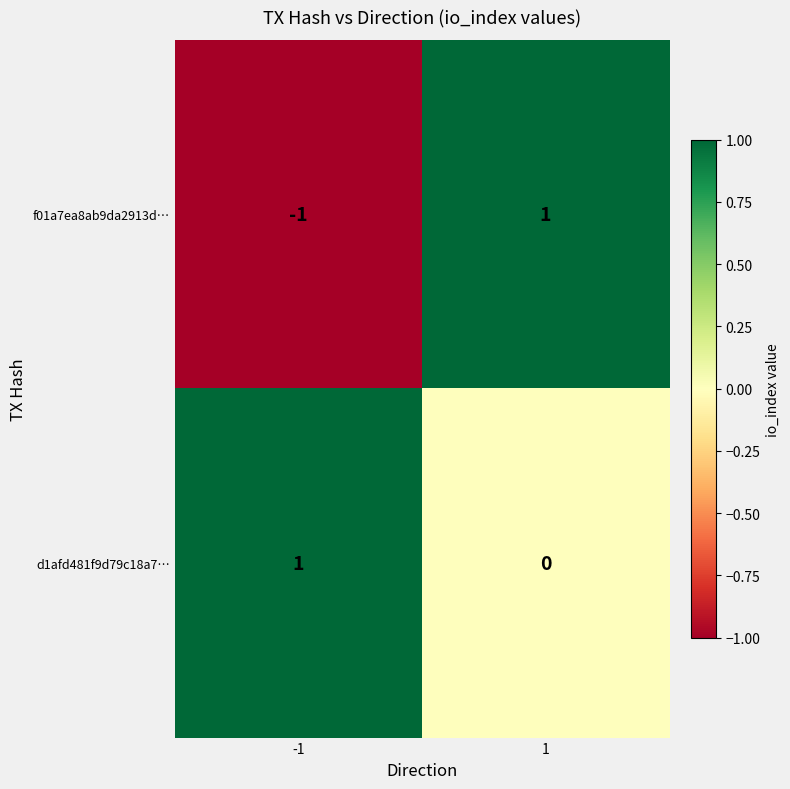

How many categories are shown in the chart?

2